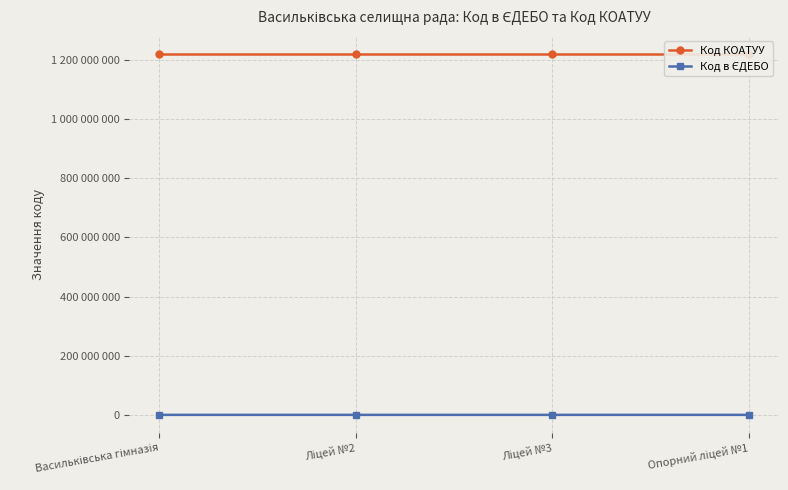

Which series has the widest spread of values?

Код в ЄДЕБО